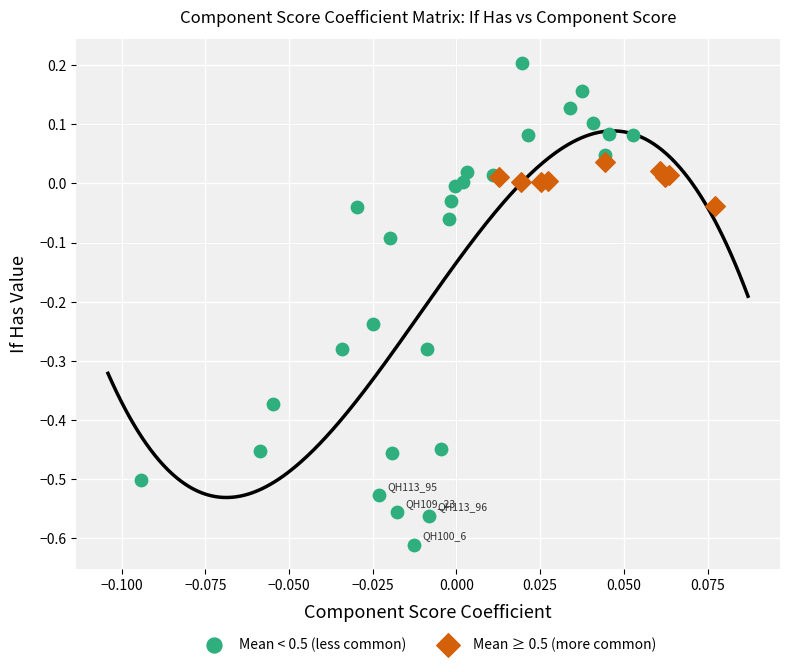

Which series reaches the minimum Y coordinate?

Mean < 0.5 (less common)